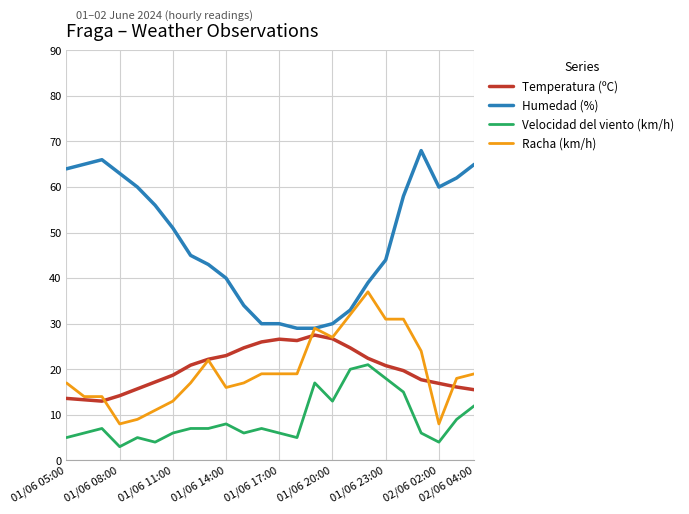

True or false: Racha (km/h) and Velocidad del viento (km/h) intersect in this chart.

False